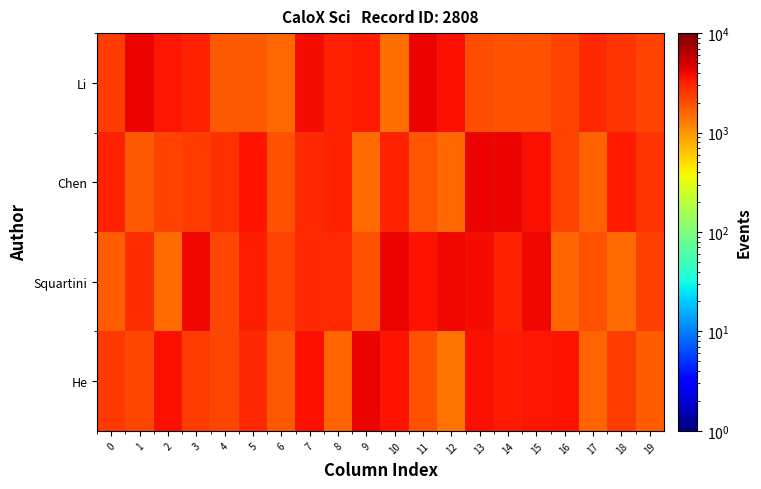

Which category has the highest value across all series?

9